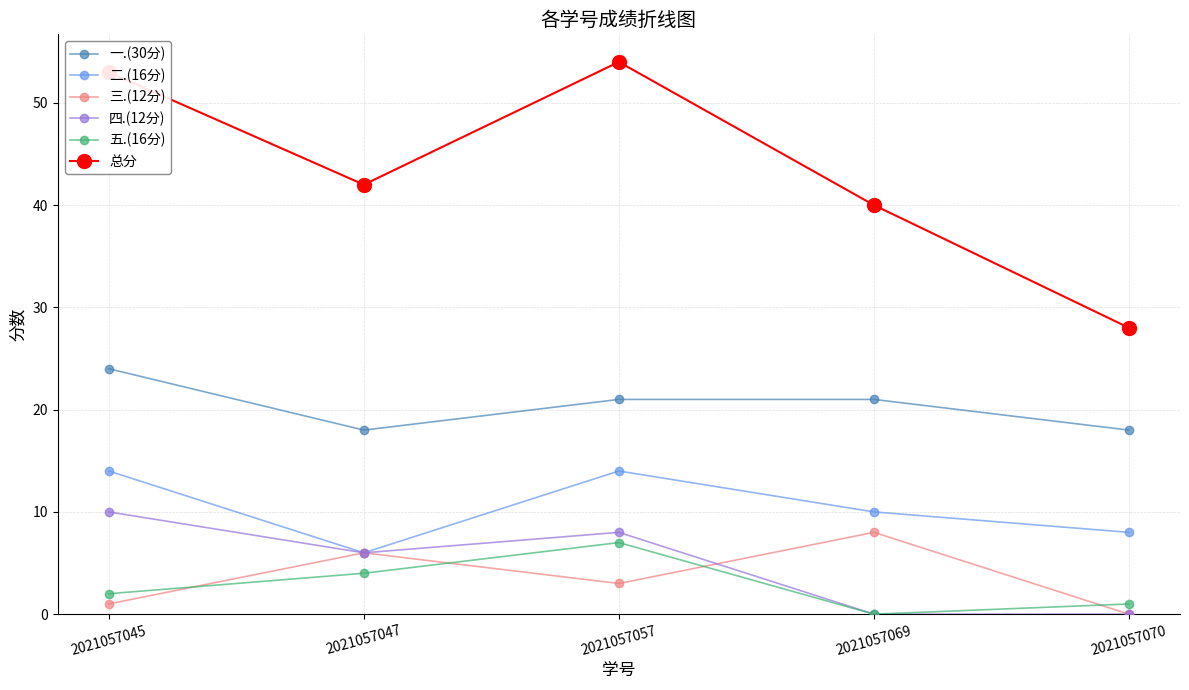

True or false: 一.(30分) and 二.(16分) intersect in this chart.

False